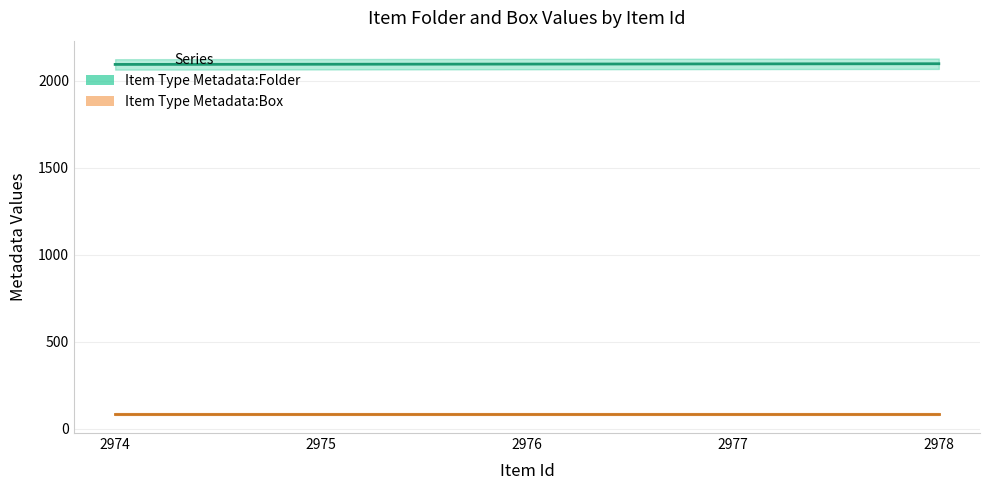

True or false: Item Type Metadata:Box and Item Type Metadata:Folder cross at least once.

False